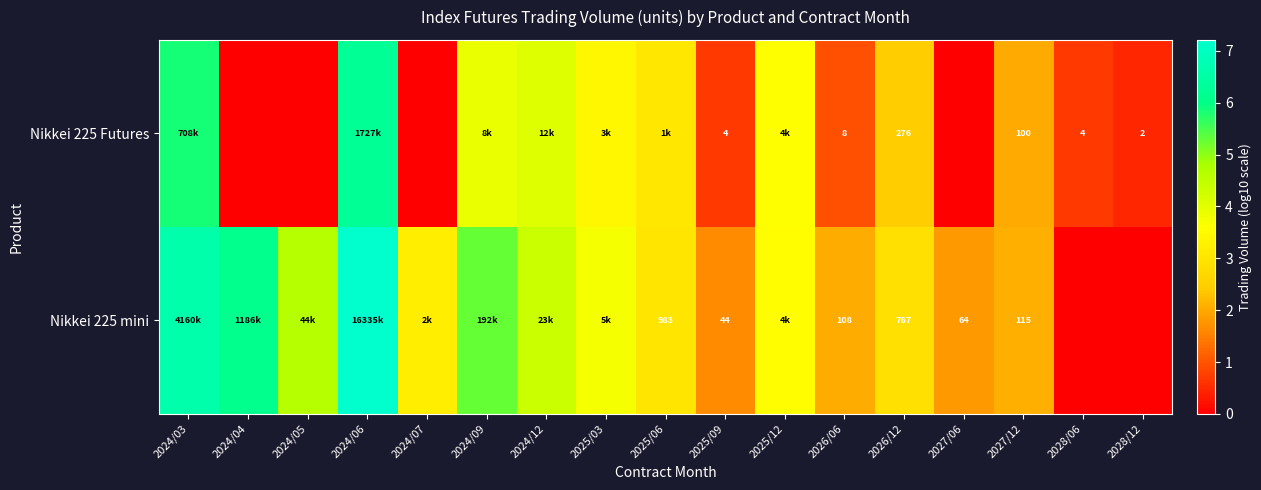

What is the difference between the maximum and minimum values in the Nikkei 225 Futures series?

6.2